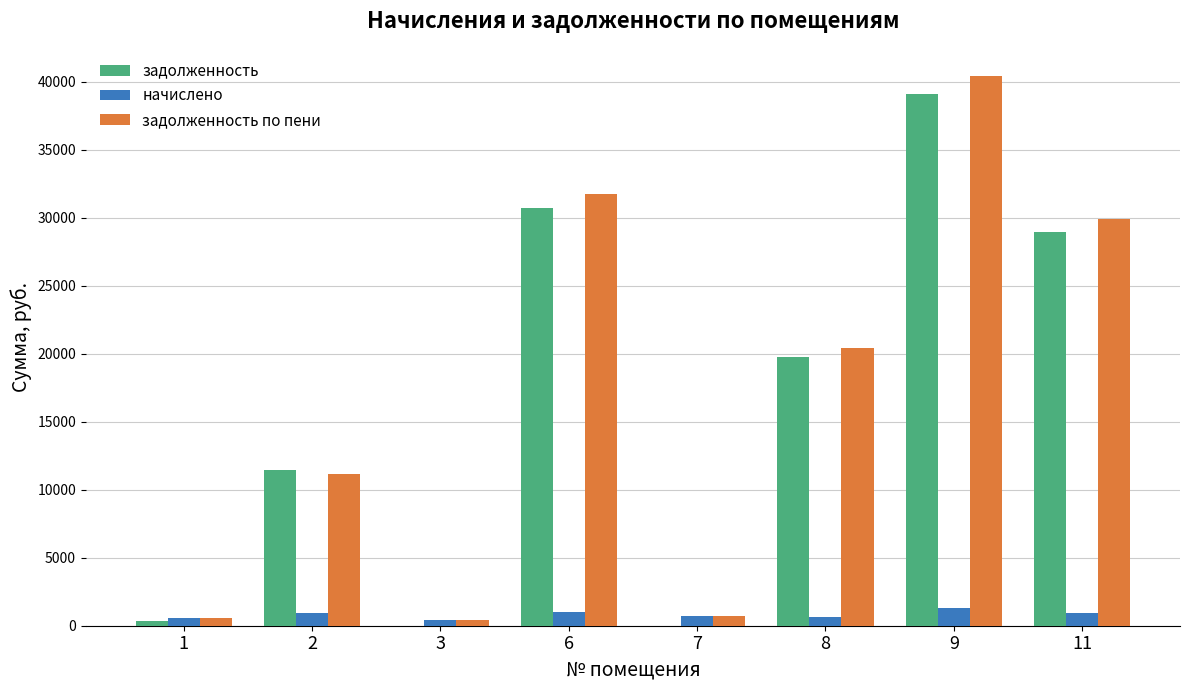

At which category is the sum across all series the highest?

9